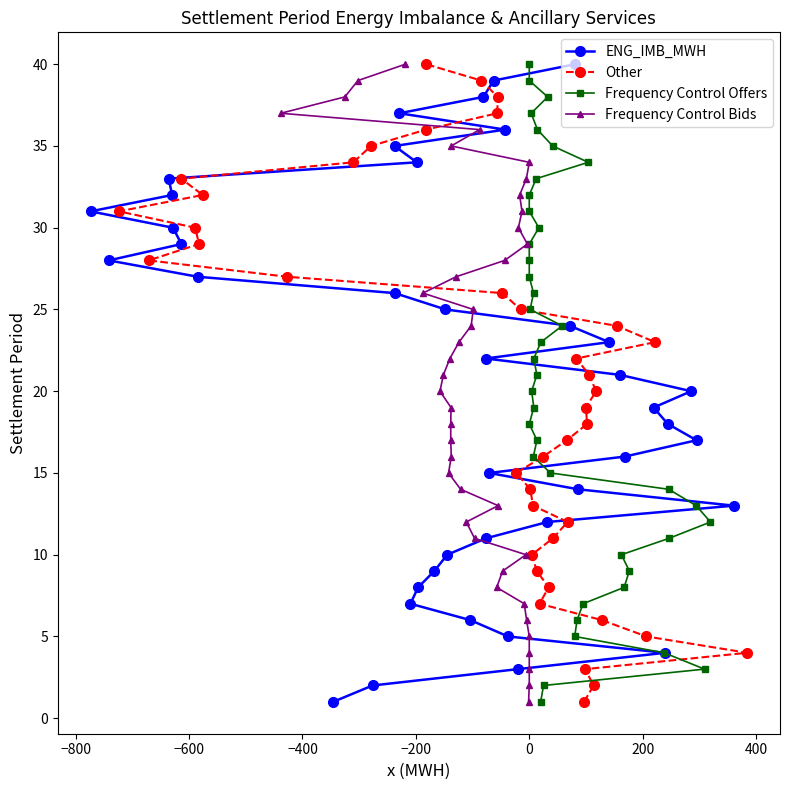

What is the lowest value of the ENG_IMB_MWH series?

1